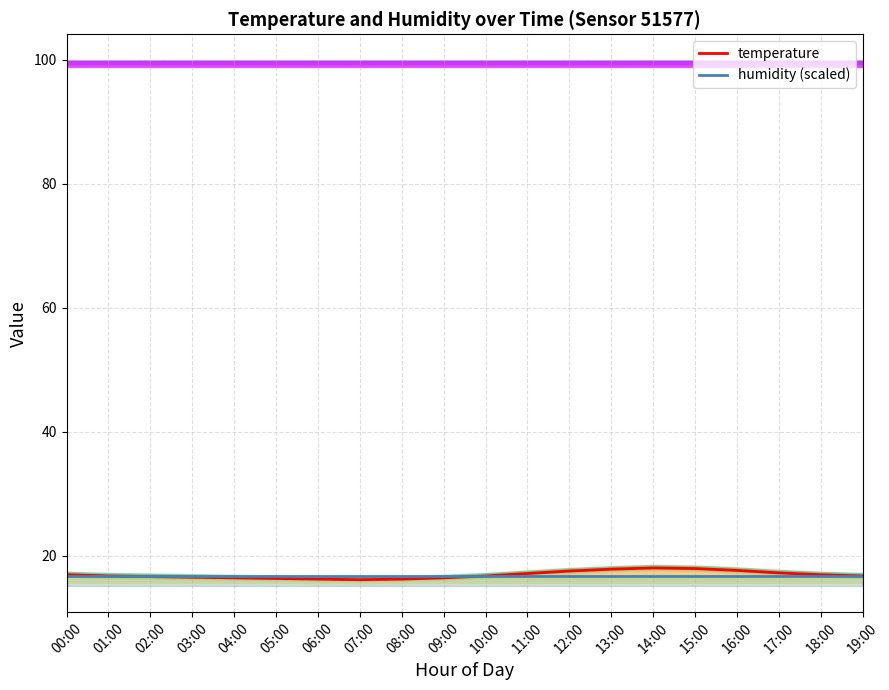

What position from the left is 00:00?

1